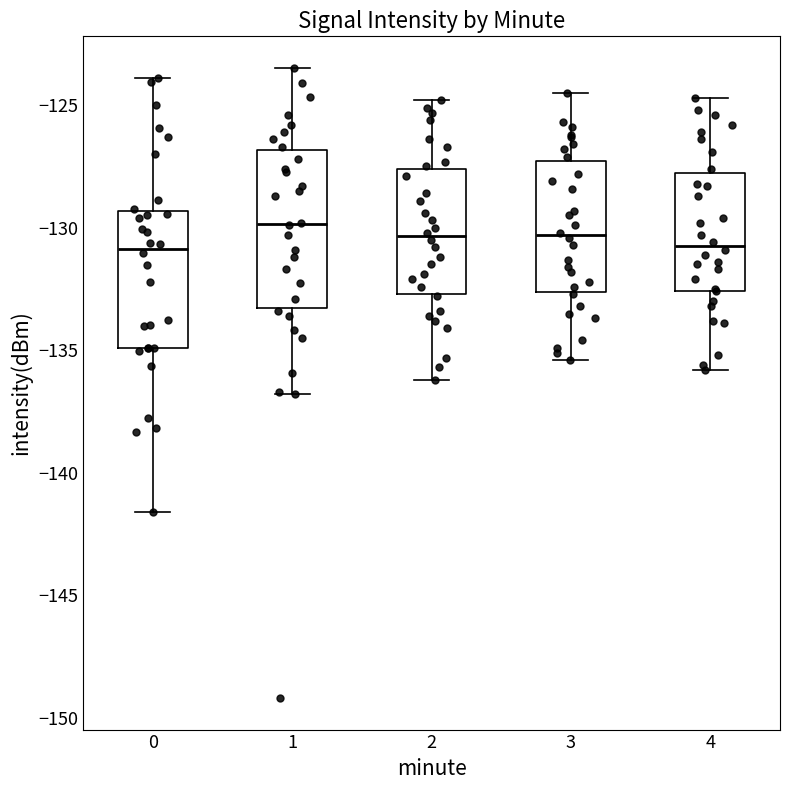

Which box is the tallest, from its lower edge to its upper edge?

1